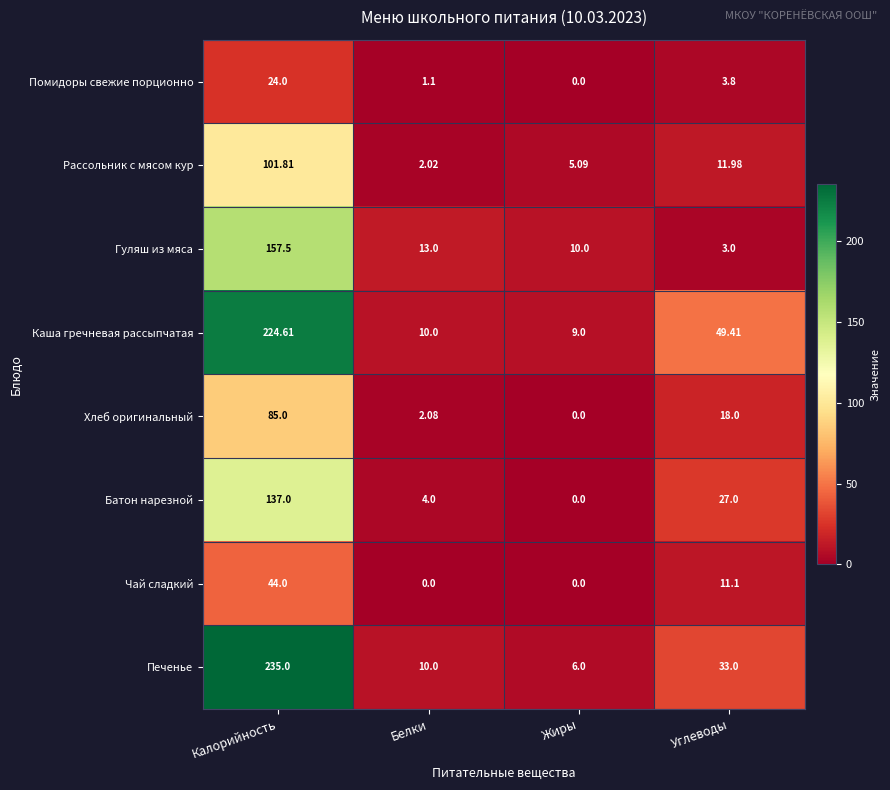

Is the value of Печенье at Калорийность greater than the value of Хлеб оригинальный at Белки?

Yes